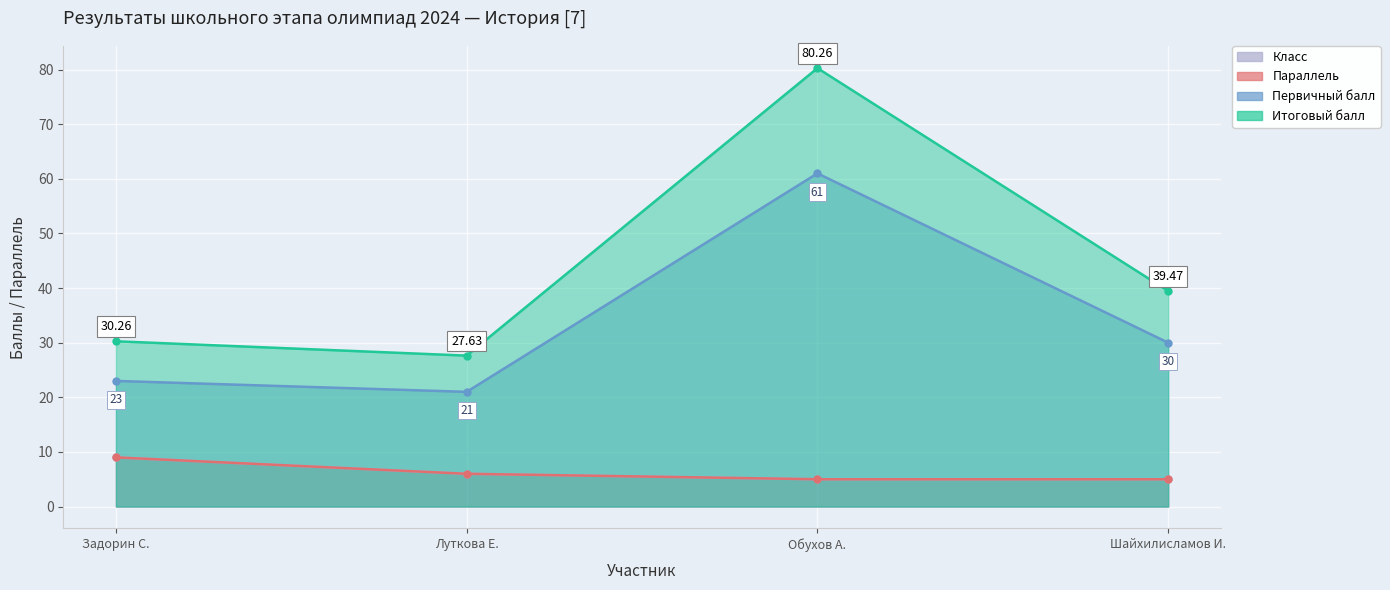

The Итоговый балл series shows 48.7 at Задорин С.. True or false?

False